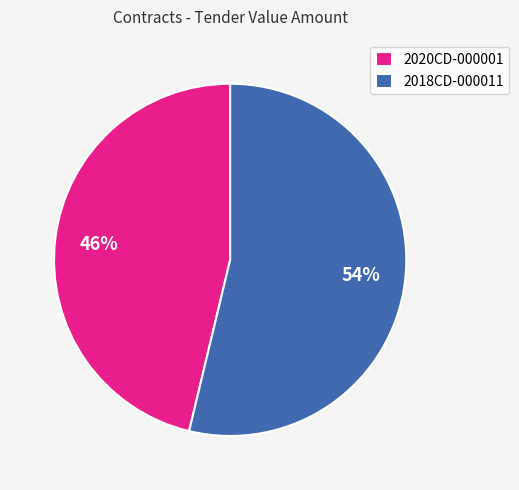

What percentage is the 2020CD-000001 slice, to the nearest percent?

46%